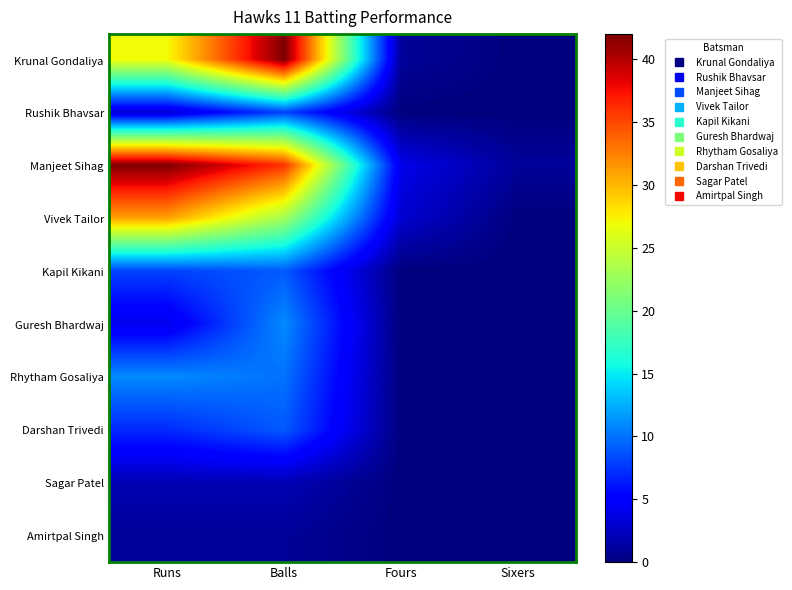

Between Sixers and Runs, which is larger?

Runs